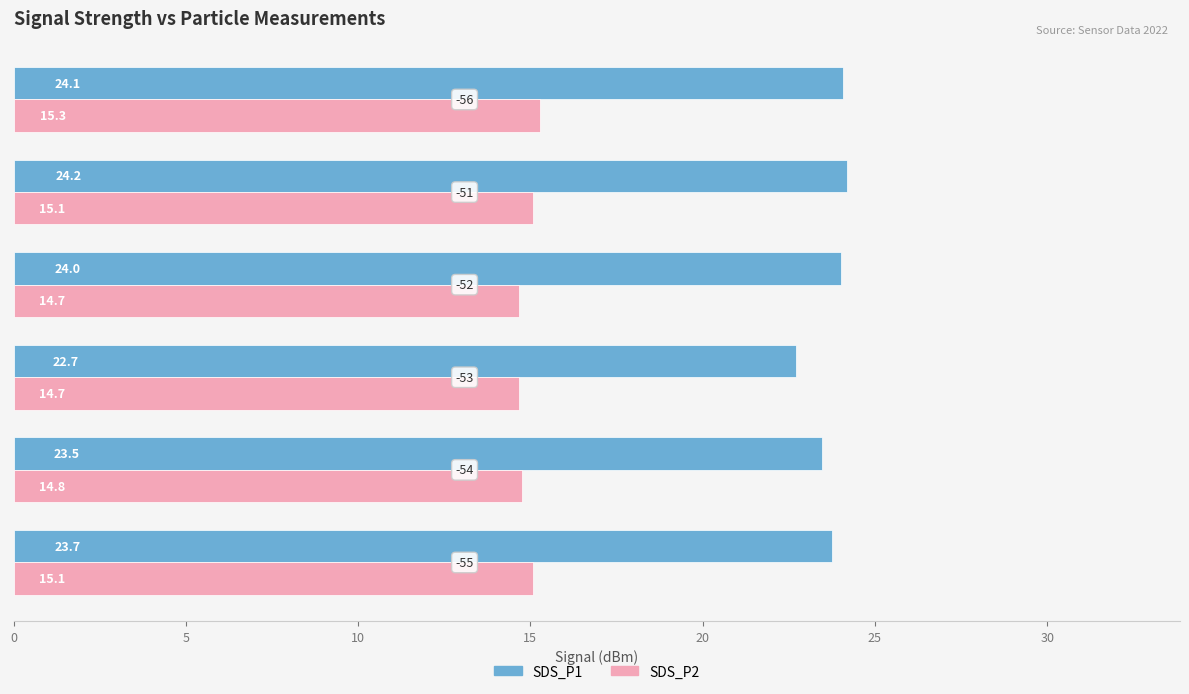

Which series has the widest spread of values?

SDS_P1